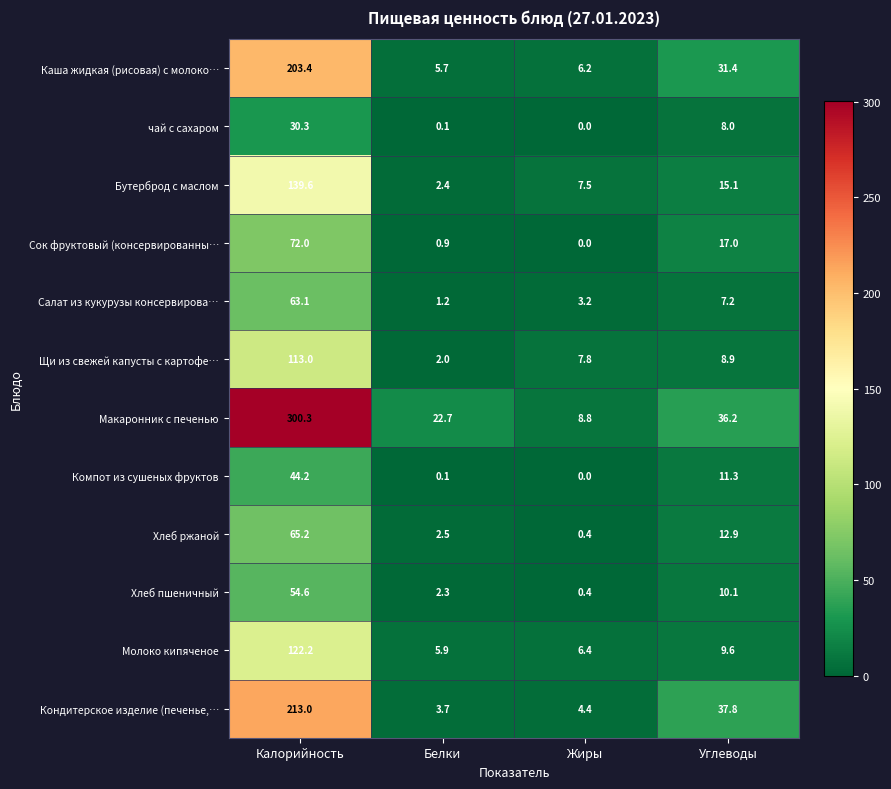

What is the difference between the highest and lowest values at Жиры?

8.8